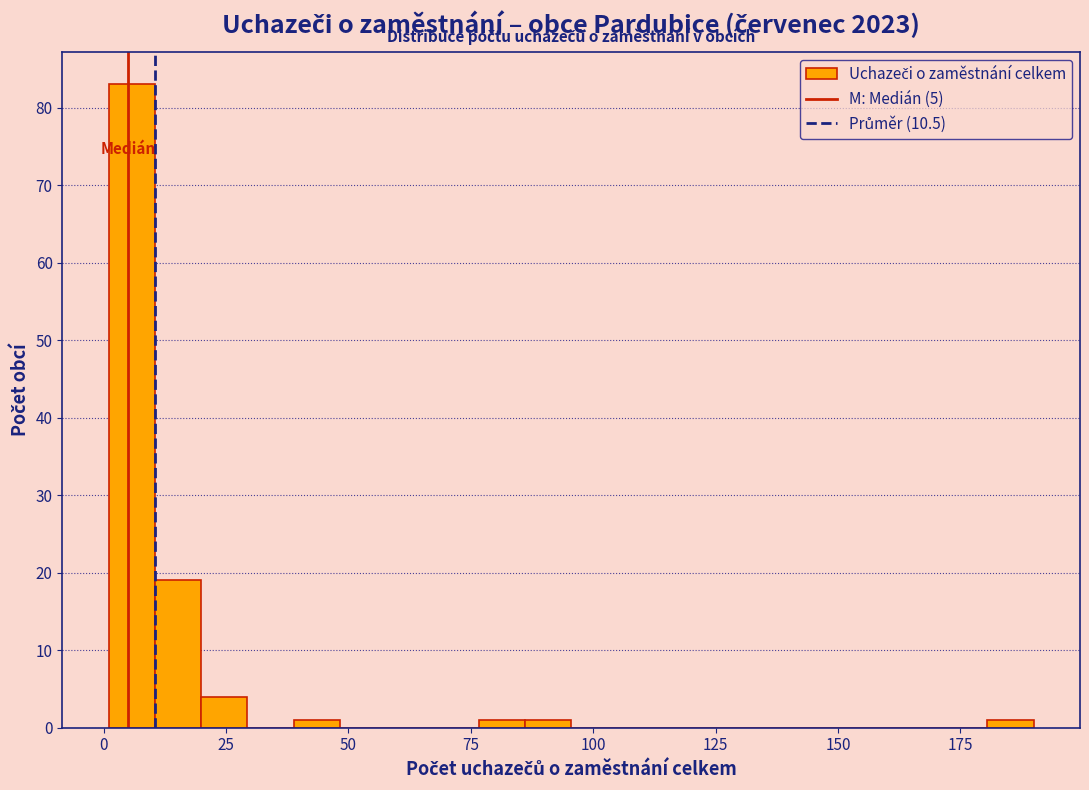

Around what value on the x-axis is the tallest bar? Give the approximate position of its centre, as read against the axis.

5